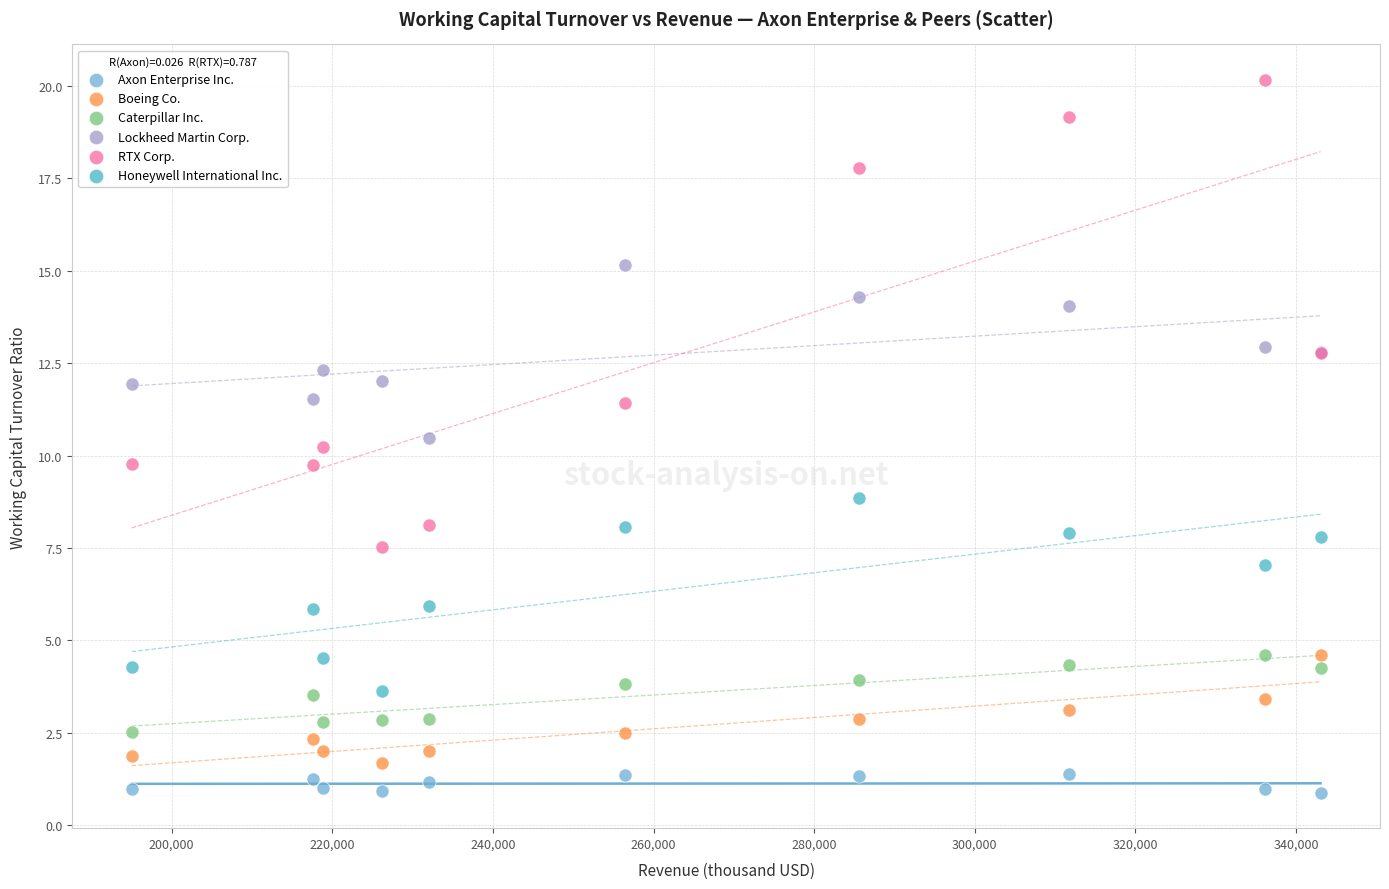

Which series contains the lowest Y value?

Axon Enterprise Inc.